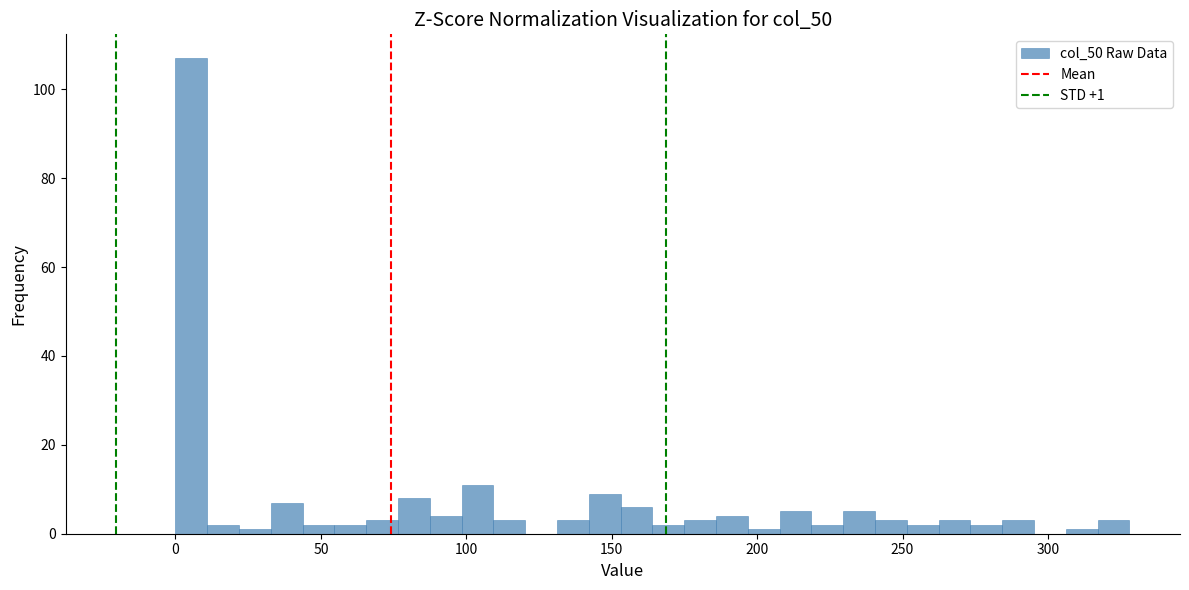

Read against the x-axis, roughly where is the centre of the tallest bar?

5